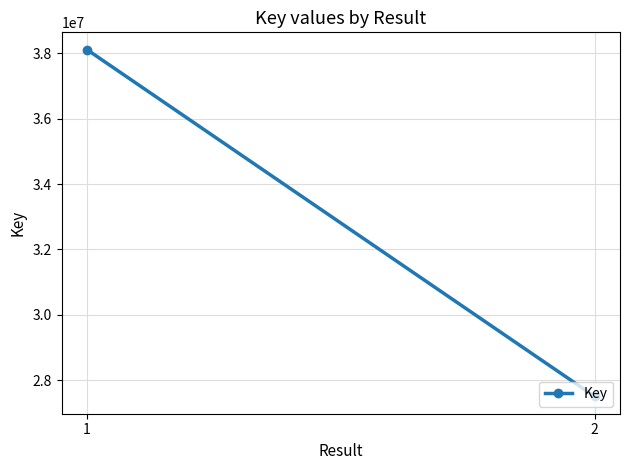

Reading left to right, what are all the values shown in this chart?

38104588	27512689